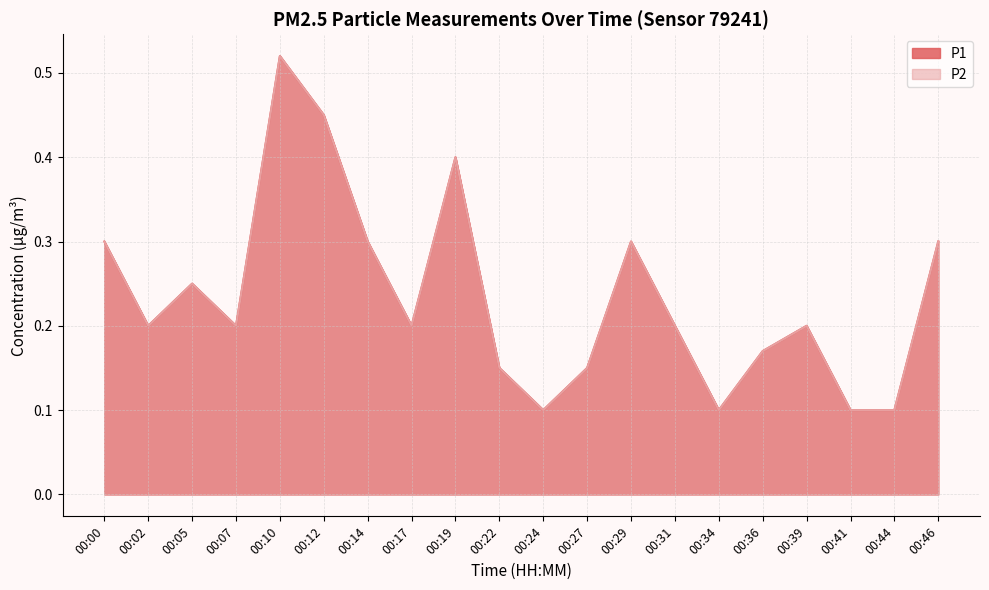

Reading left to right, list all the values displayed in this chart.

P1: 0.3	0.2	0.2	0.2	0.5	0.5	0.3	0.2	0.4	0.1	0.1	0.1	0.3	0.2	0.1	0.2	0.2	0.1	0.1	0.3
P2: 0.3	0.2	0.2	0.2	0.5	0.5	0.3	0.2	0.4	0.1	0.1	0.1	0.3	0.2	0.1	0.2	0.2	0.1	0.1	0.3